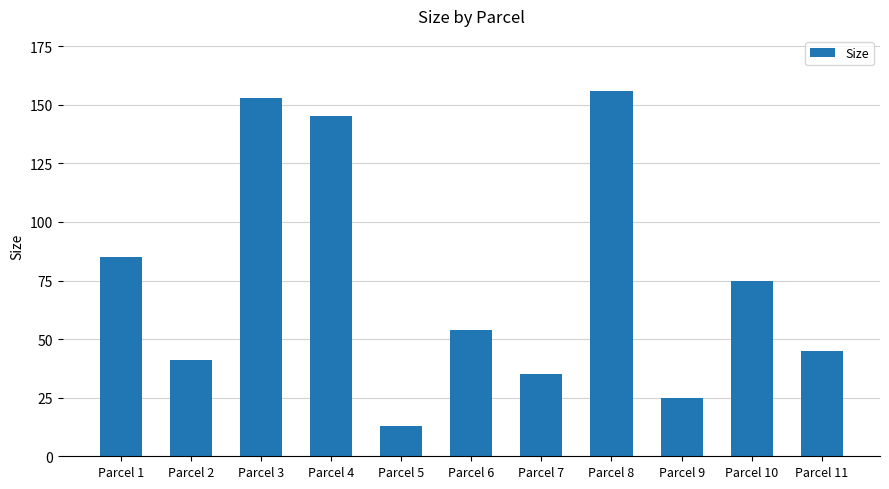

What is the difference between the values at Parcel 3 and Parcel 4?

8